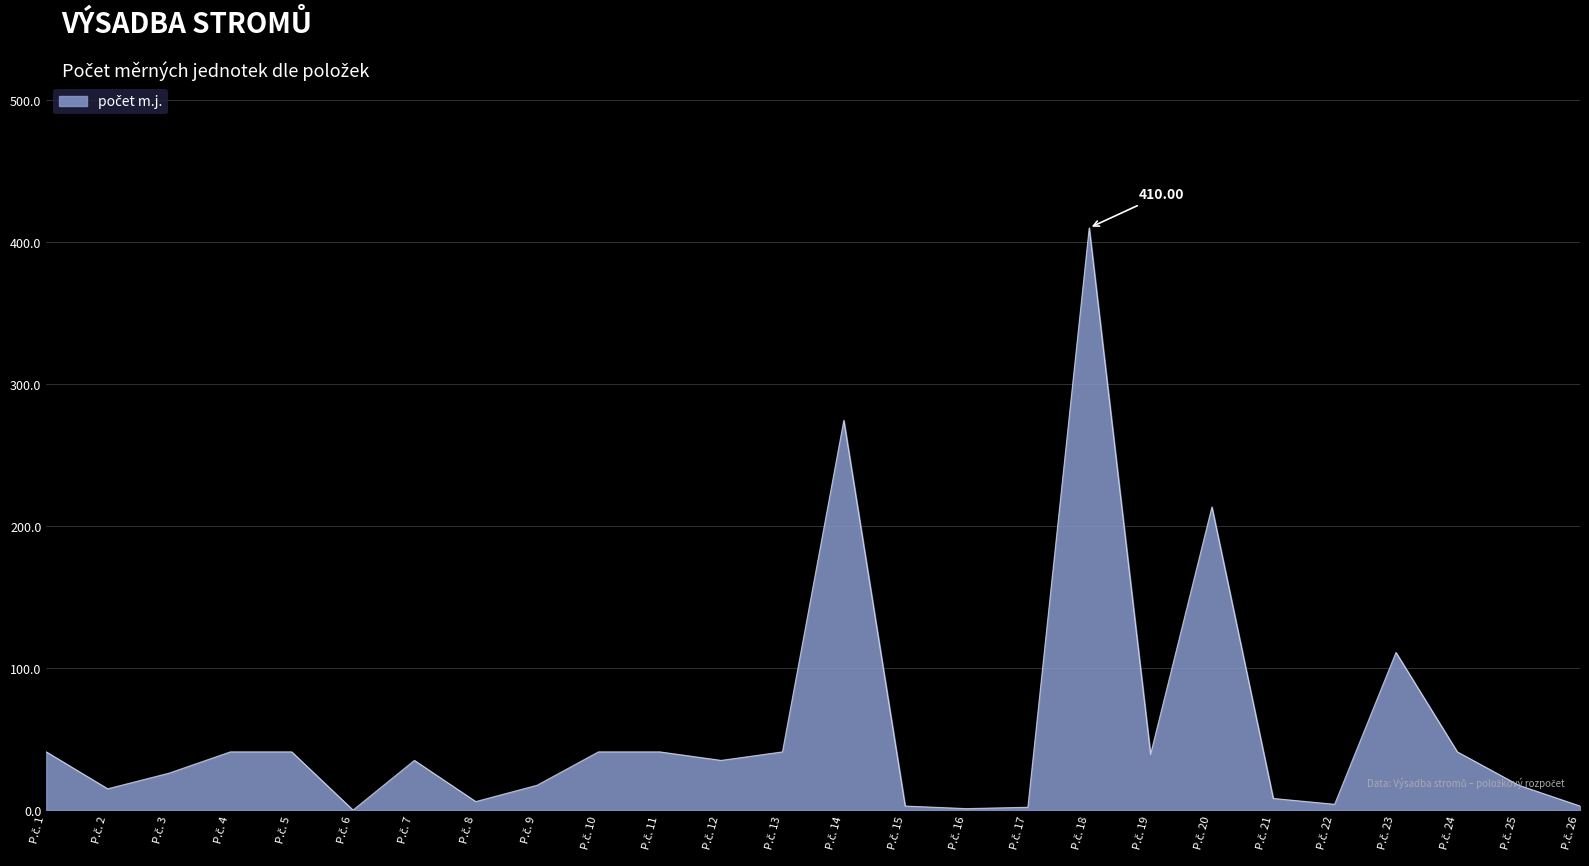

What is the maximum value shown in the chart?

410.0